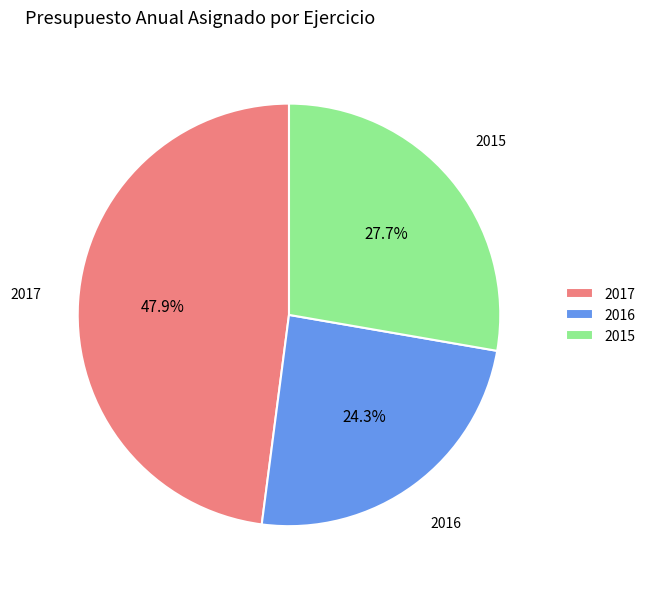

To the nearest percent, what is the difference between the 2016 and 2017 slice percentages?

24%